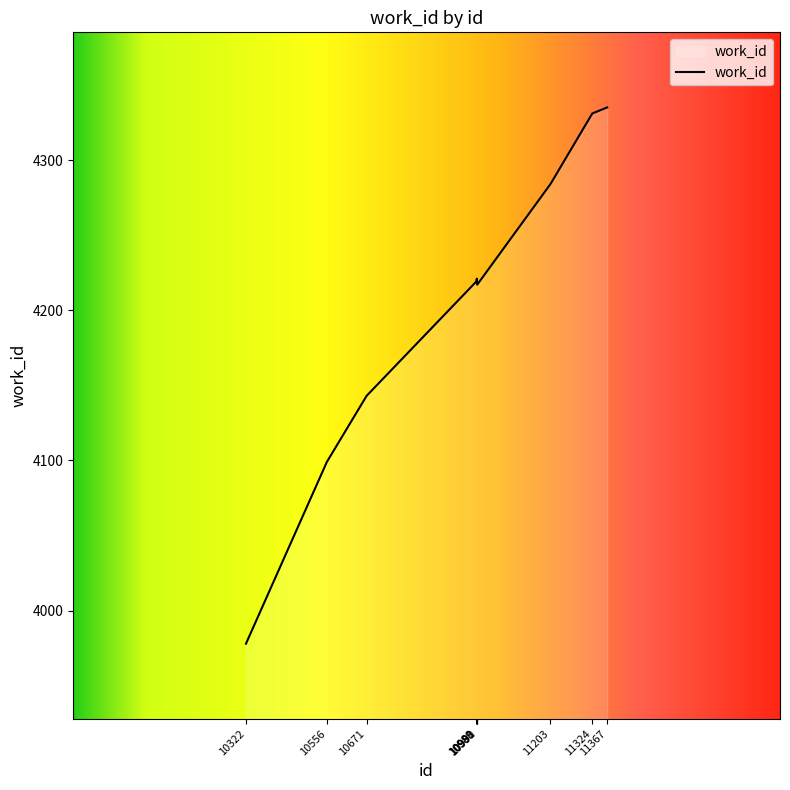

What is the difference between the maximum and minimum values?

357